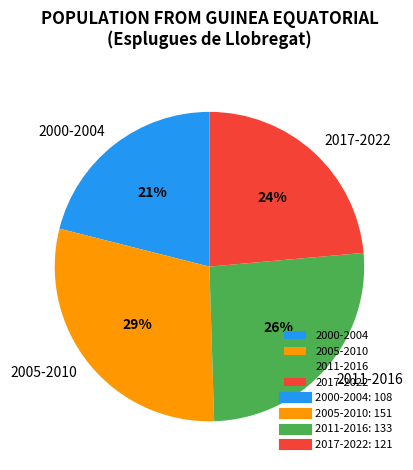

Approximately how many times larger is the value at 2000-2004 compared to 2011-2016?

0.8